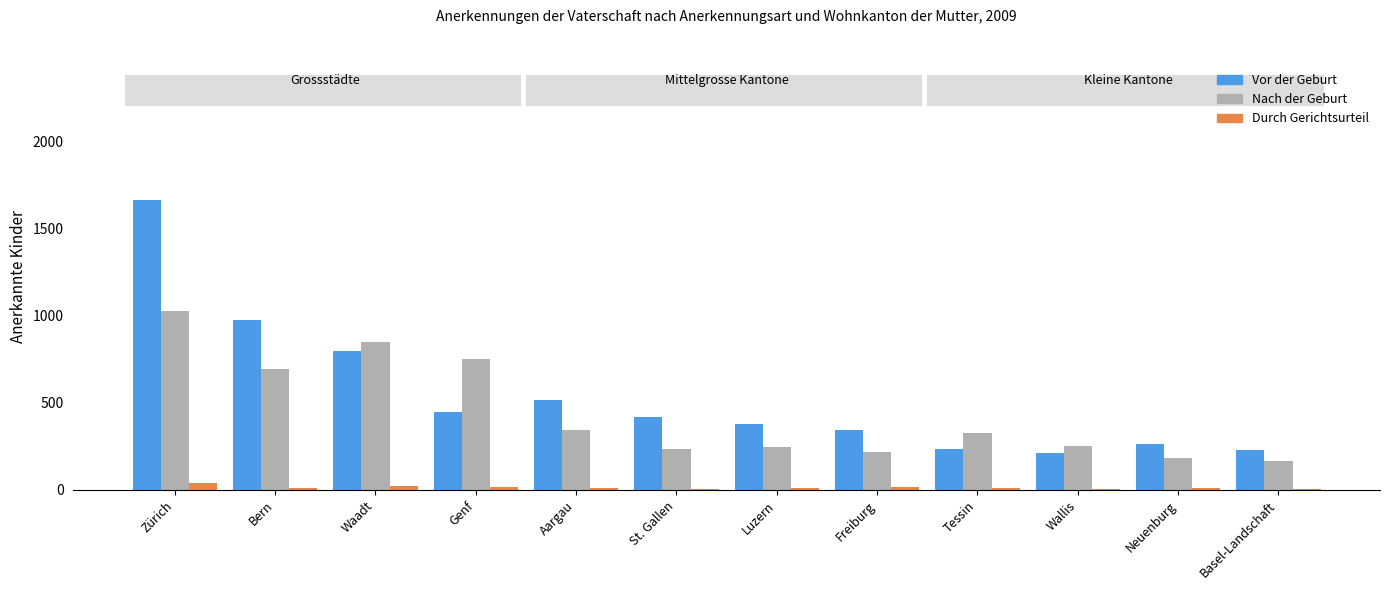

At which label is Vor der Geburt closest to 937?

Bern